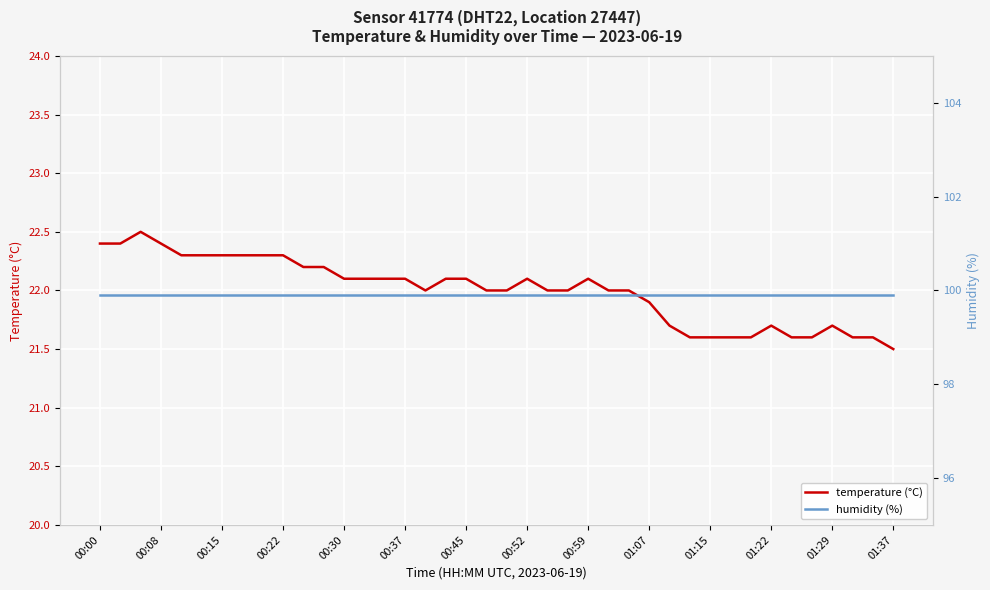

How many series are shown in this chart?

2